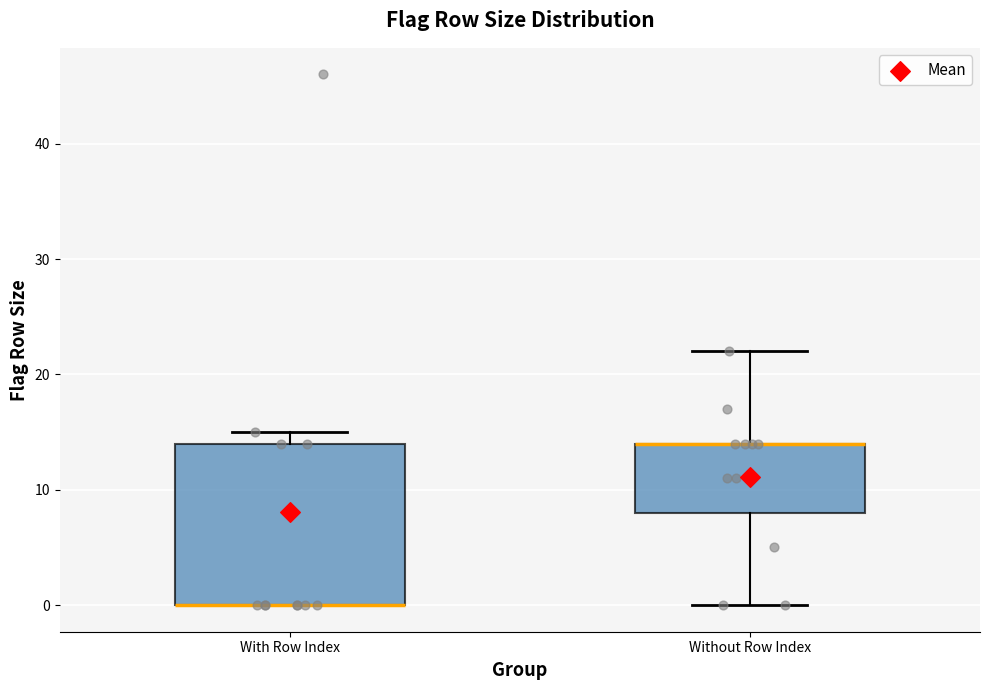

Reading left to right, read every box against the y-axis: the position of its median line, the range the box covers, and the ends of its whiskers. The values are not printed on the chart, so give them approximately, as read against the axis.

With Row Index: median 0 (drawn on the box's lower edge), box 0 to 14, whiskers 0 to 15
Without Row Index: median 14 (drawn on the box's upper edge), box 8 to 14, whiskers 0 to 22